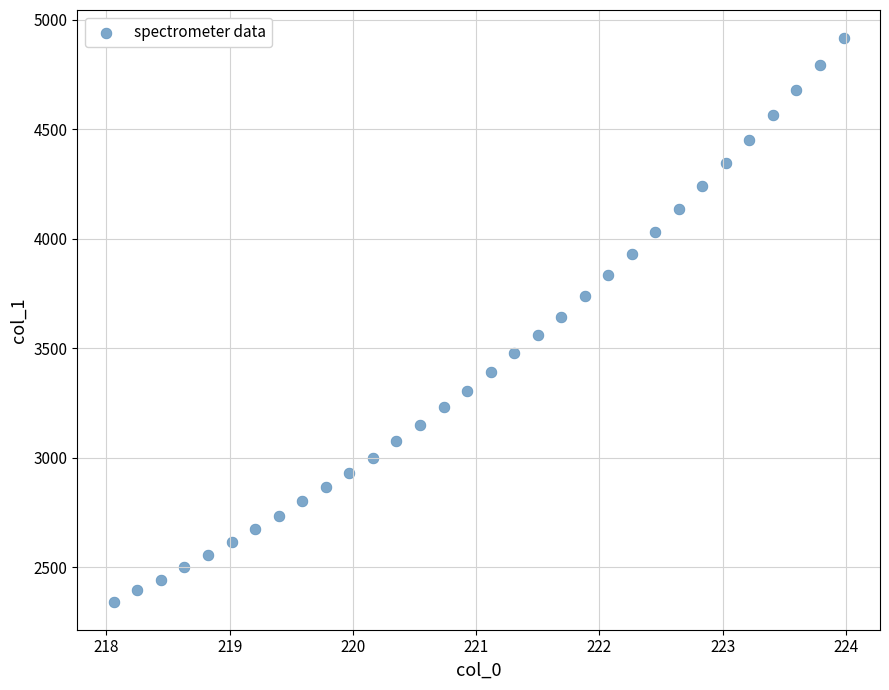

What is the range of X values (max minus min)?

5.9